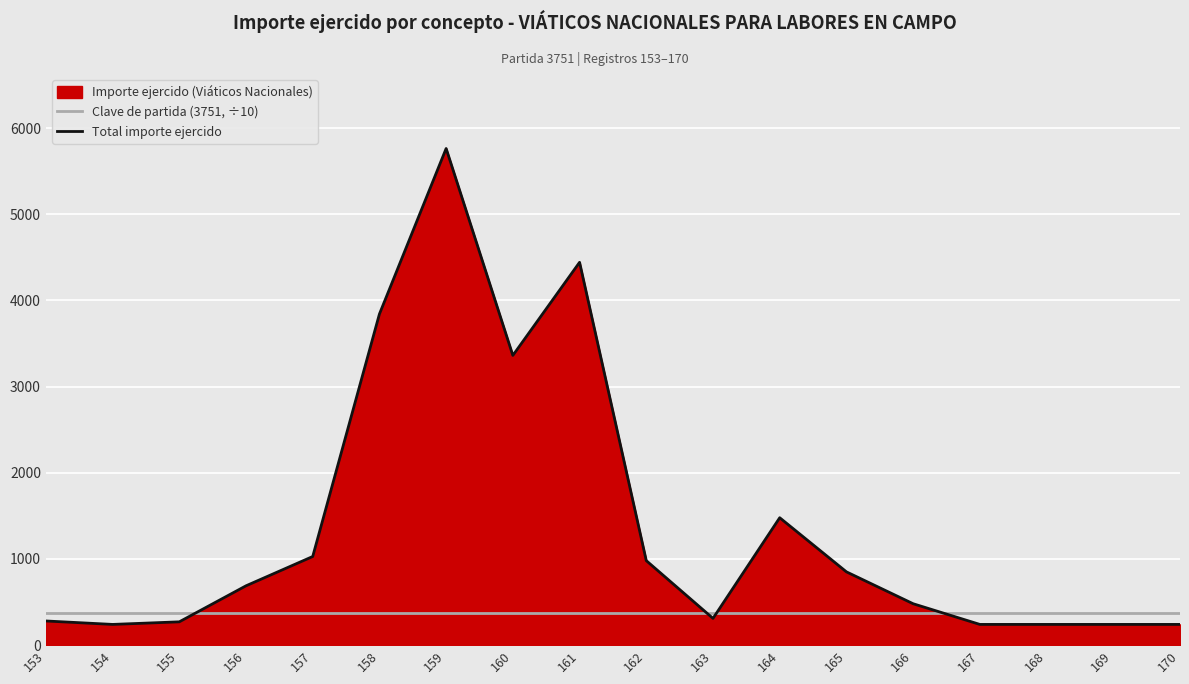

What is the smallest value displayed?

240.0